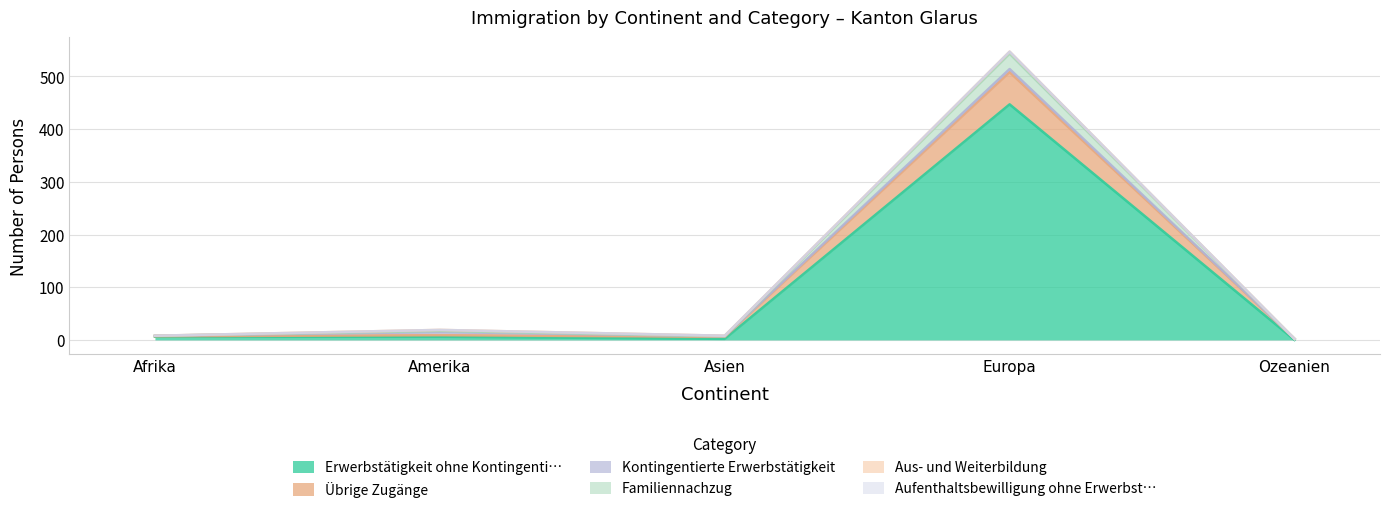

At which category does Familiennachzug reach its first local peak?

Amerika